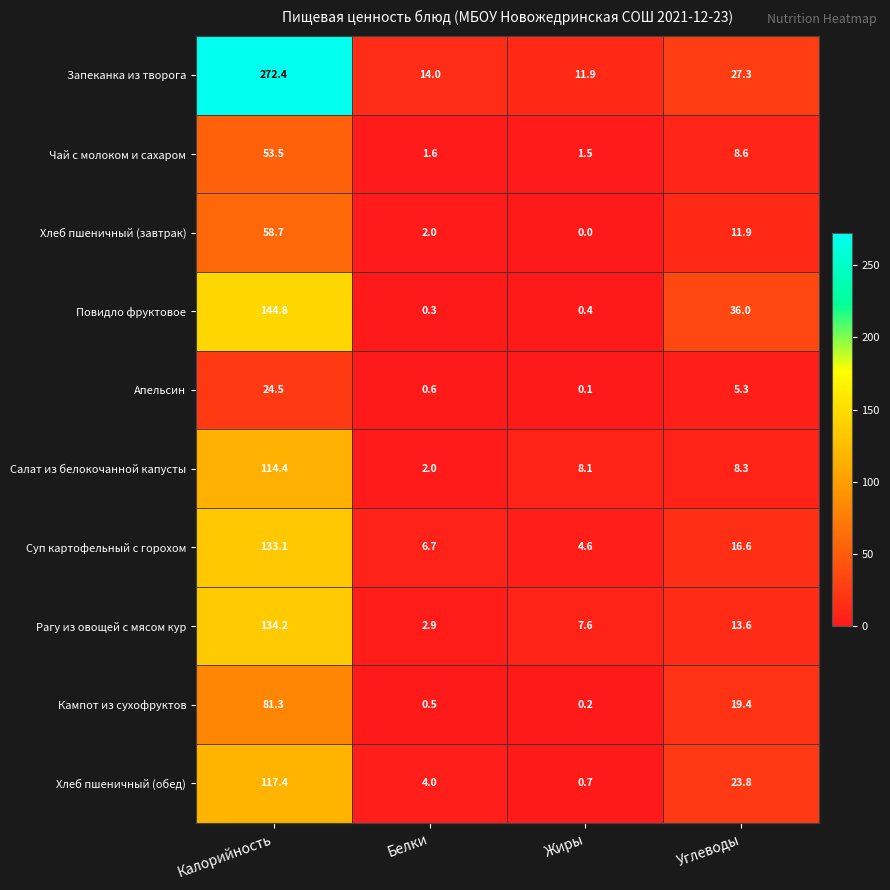

True or false: Рагу из овощей с мясом кур has a value of 9.5 at Углеводы.

False